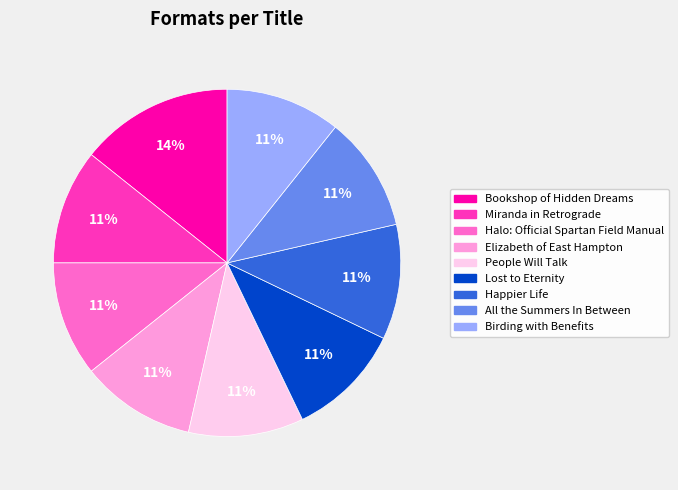

Combined, do Elizabeth of East Hampton and Lost to Eternity account for over 50%?

No